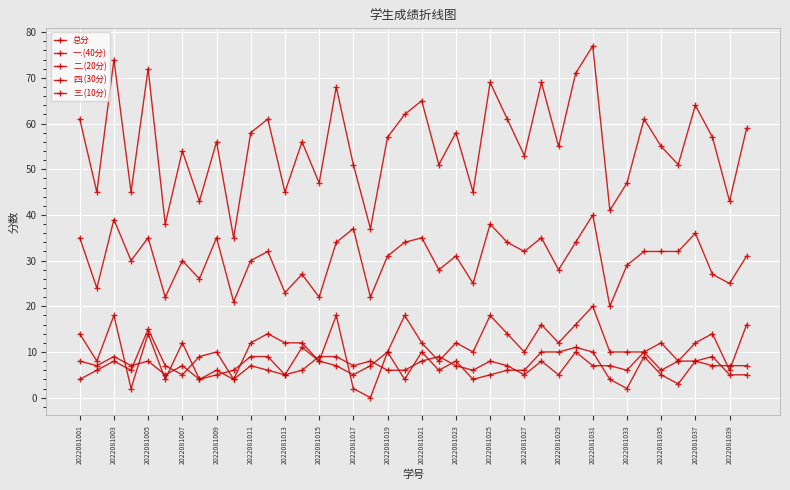

True or false: 四.(30分) and 总分 cross at least once.

False